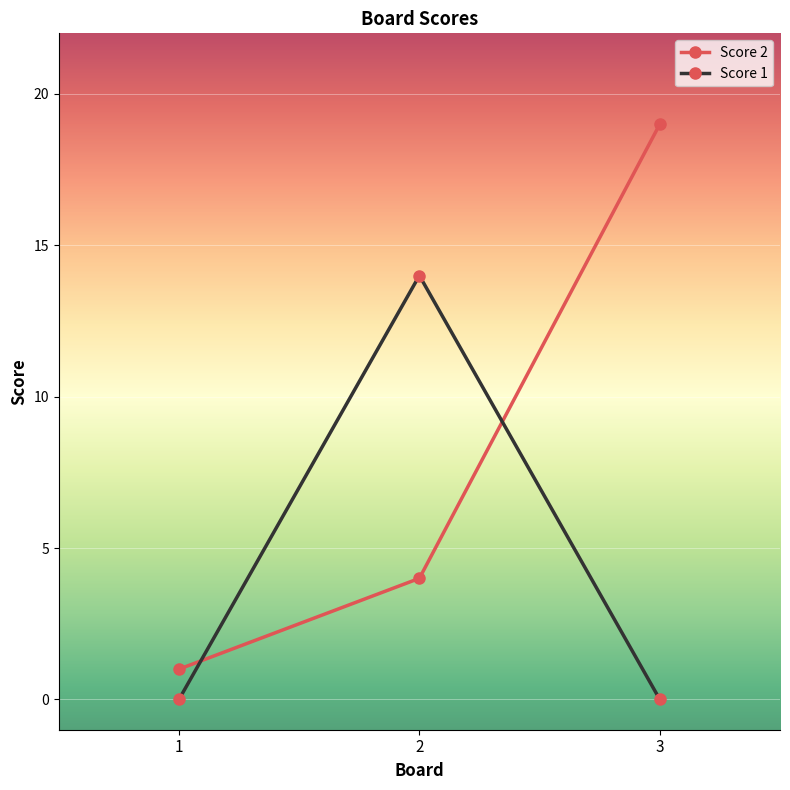

The Score 1 series shows 22 at 2. True or false?

False